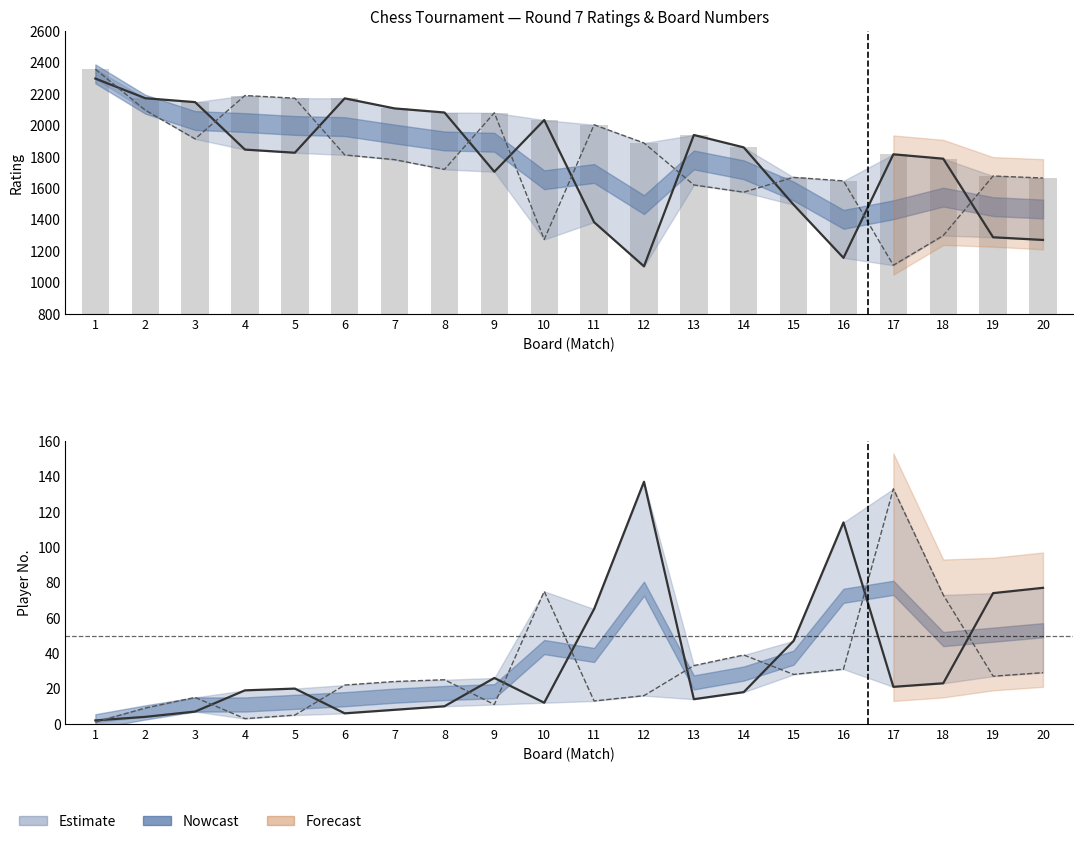

Which series has the widest spread of values?

Black Rtg